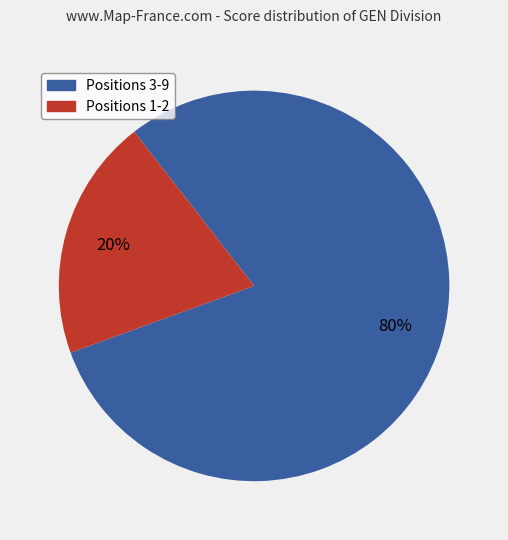

To the nearest percent, what is the average slice percentage?

50%